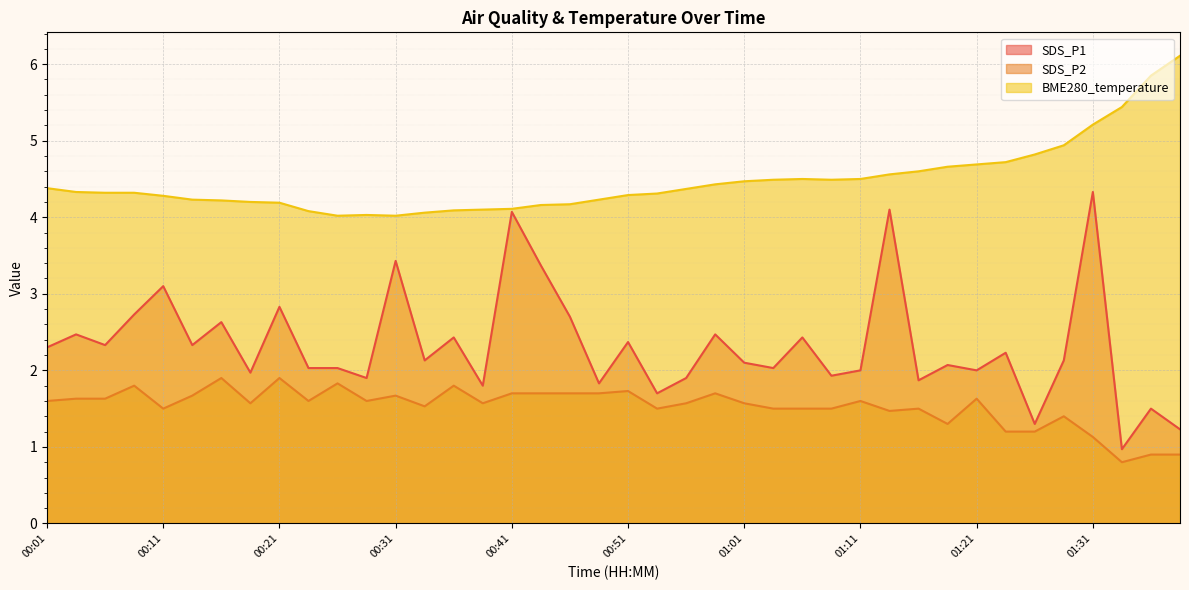

Reading right to left, transcribe all the data shown in this chart.

SDS_P1: 01:39=1.2	01:36=1.5	01:34=1.0	01:31=4.3	01:29=2.1	01:26=1.3	01:24=2.2	01:21=2.0	01:19=2.1	01:16=1.9	01:14=4.1	01:11=2.0	01:09=1.9	01:06=2.4	01:04=2.0	01:01=2.1	00:59=2.5	00:56=1.9	00:54=1.7	00:51=2.4	00:49=1.8	00:46=2.7	00:44=3.4	00:41=4.1	00:39=1.8	00:36=2.4	00:34=2.1	00:31=3.4	00:29=1.9	00:26=2.0	00:23=2.0	00:21=2.8	00:19=2.0	00:16=2.6	00:14=2.3	00:11=3.1	00:09=2.7	00:06=2.3	00:04=2.5	00:01=2.3
SDS_P2: 01:39=0.9	01:36=0.9	01:34=0.8	01:31=1.1	01:29=1.4	01:26=1.2	01:24=1.2	01:21=1.6	01:19=1.3	01:16=1.5	01:14=1.5	01:11=1.6	01:09=1.5	01:06=1.5	01:04=1.5	01:01=1.6	00:59=1.7	00:56=1.6	00:54=1.5	00:51=1.7	00:49=1.7	00:46=1.7	00:44=1.7	00:41=1.7	00:39=1.6	00:36=1.8	00:34=1.5	00:31=1.7	00:29=1.6	00:26=1.8	00:23=1.6	00:21=1.9	00:19=1.6	00:16=1.9	00:14=1.7	00:11=1.5	00:09=1.8	00:06=1.6	00:04=1.6	00:01=1.6
BME280_temperature: 01:39=6.1	01:36=5.8	01:34=5.4	01:31=5.2	01:29=4.9	01:26=4.8	01:24=4.7	01:21=4.7	01:19=4.7	01:16=4.6	01:14=4.6	01:11=4.5	01:09=4.5	01:06=4.5	01:04=4.5	01:01=4.5	00:59=4.4	00:56=4.4	00:54=4.3	00:51=4.3	00:49=4.2	00:46=4.2	00:44=4.2	00:41=4.1	00:39=4.1	00:36=4.1	00:34=4.1	00:31=4.0	00:29=4.0	00:26=4.0	00:23=4.1	00:21=4.2	00:19=4.2	00:16=4.2	00:14=4.2	00:11=4.3	00:09=4.3	00:06=4.3	00:04=4.3	00:01=4.4